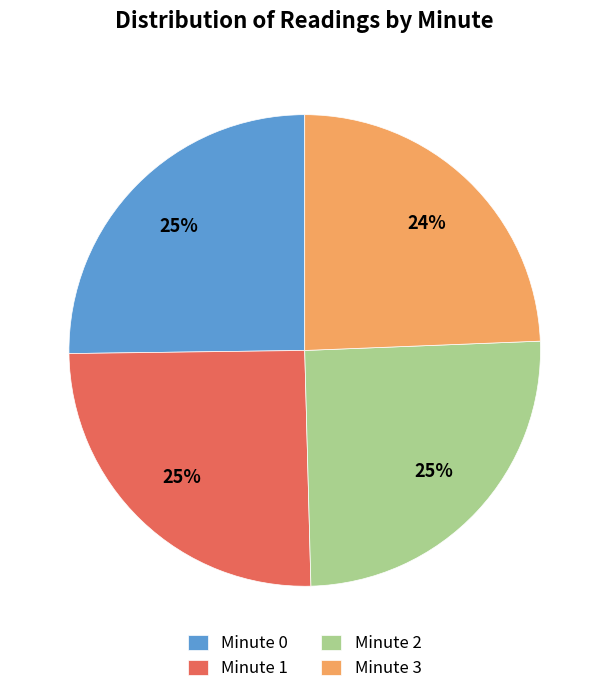

True or false: Minute 3 accounts for 24% of the total.

True